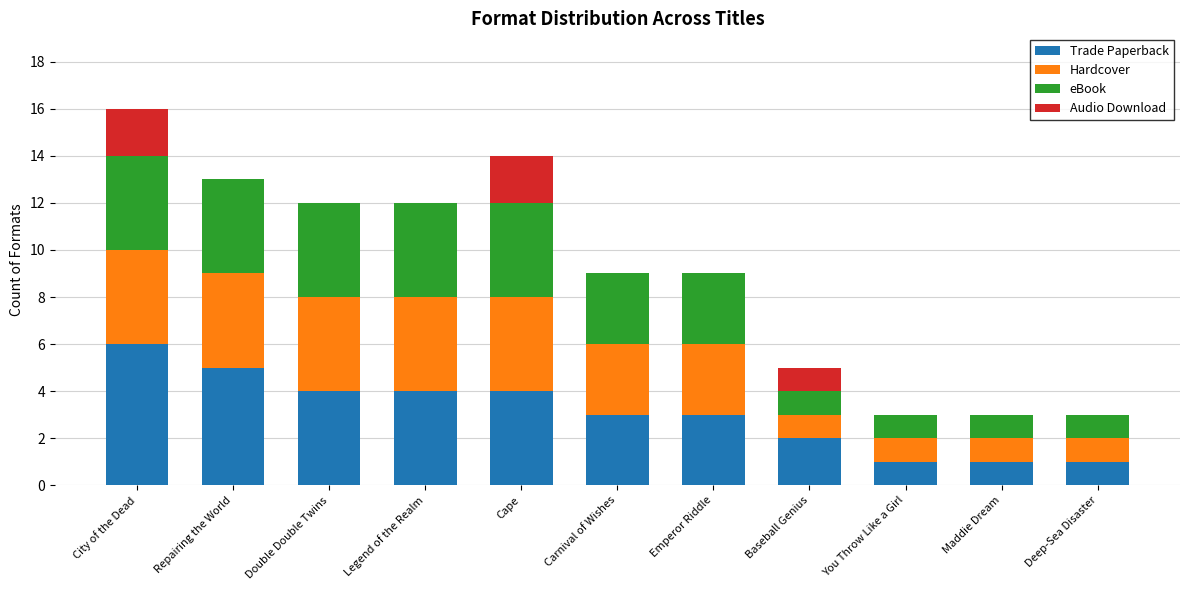

At which label does Trade Paperback reach its peak?

City of the Dead